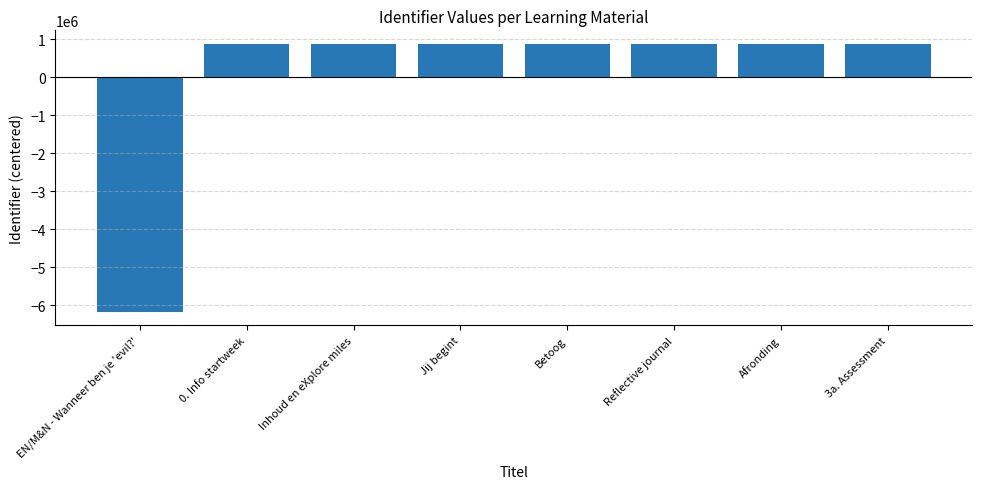

The chart shows a value of 426288.4 at Betoog. True or false?

False